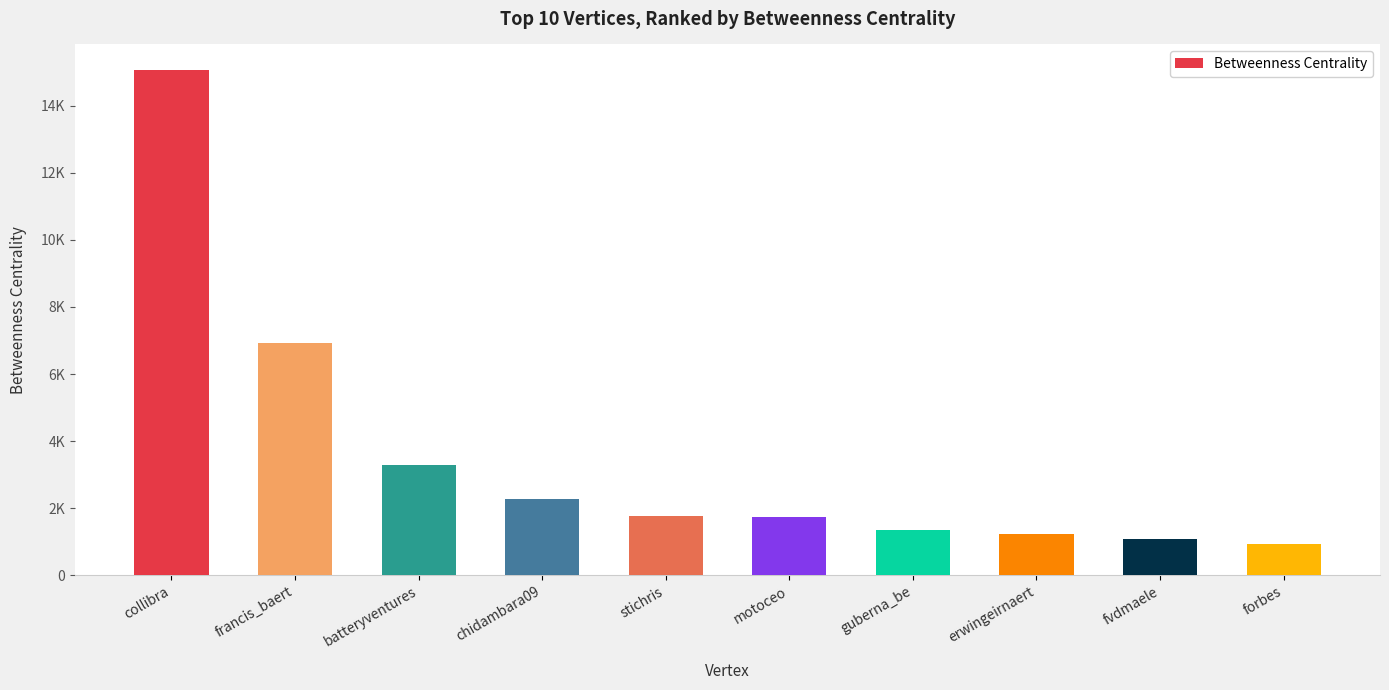

True or false: the data shows 1360.0 at guberna_be.

True